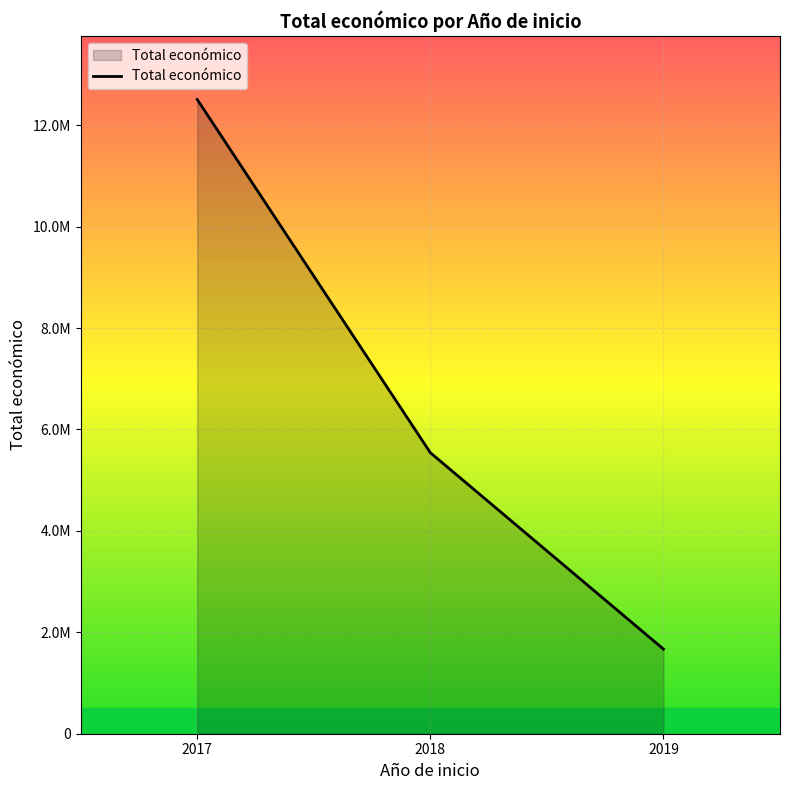

Read the value at 2017, to the nearest 100.

12508500